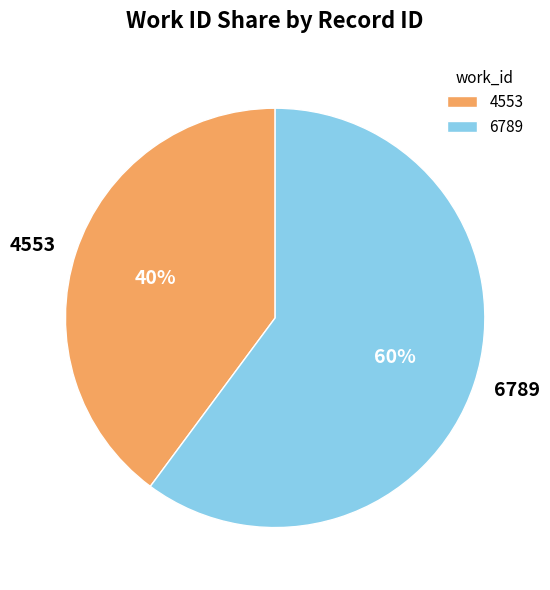

Is the sum of 6789 and 4553 greater than half?

Yes